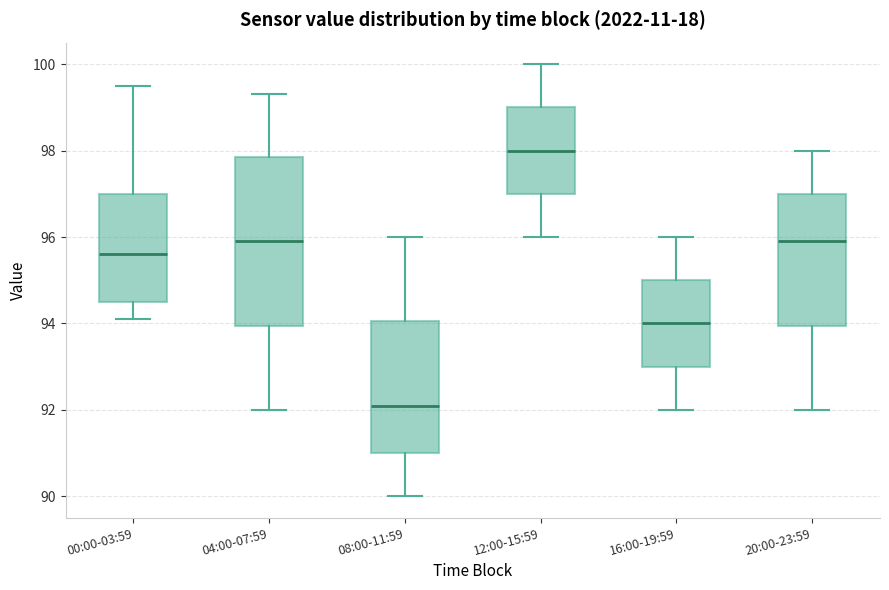

Where does the upper whisker of the box for 04:00-07:59 end on the y-axis? The values are not printed on the chart, so give them approximately, as read against the axis.

99.4